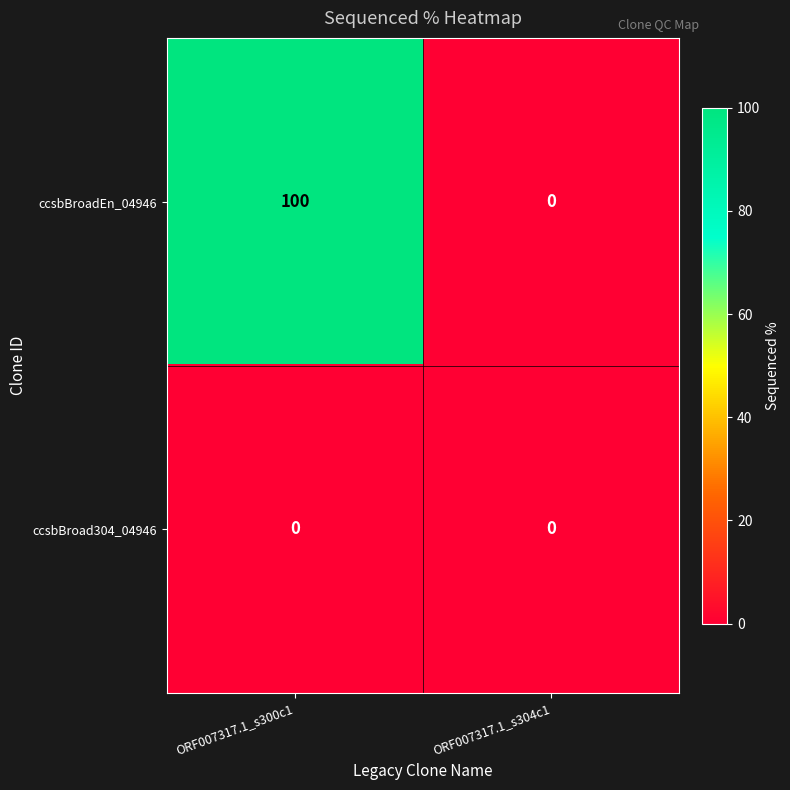

What is the approximate value of ccsbBroadEn_04946 at ORF007317.1_s300c1, to the nearest 50?

100